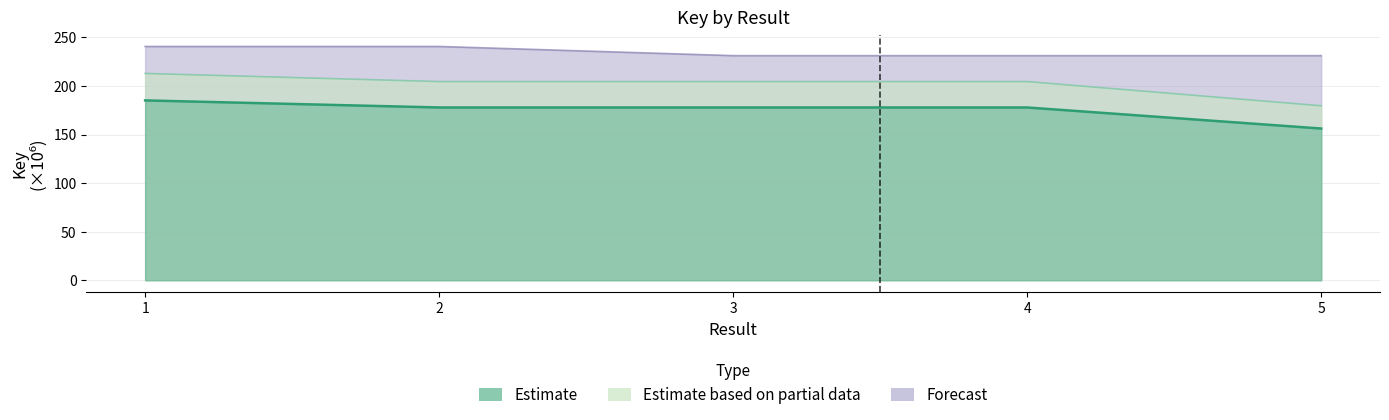

True or false: Forecast has a value of 240.8 at 2.

True